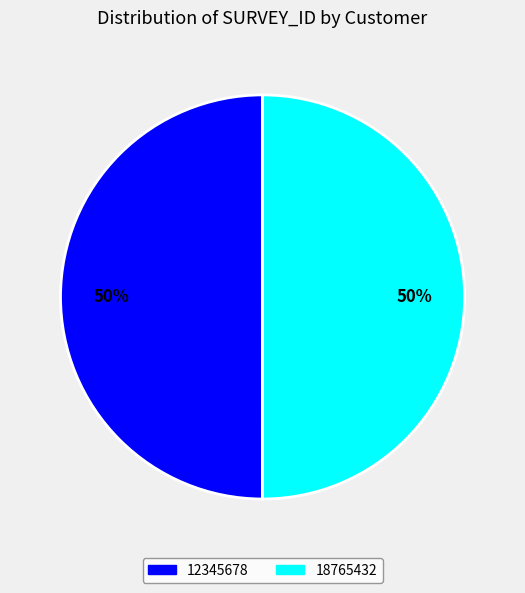

The 12345678 slice represents 56% of the pie. True or false?

False